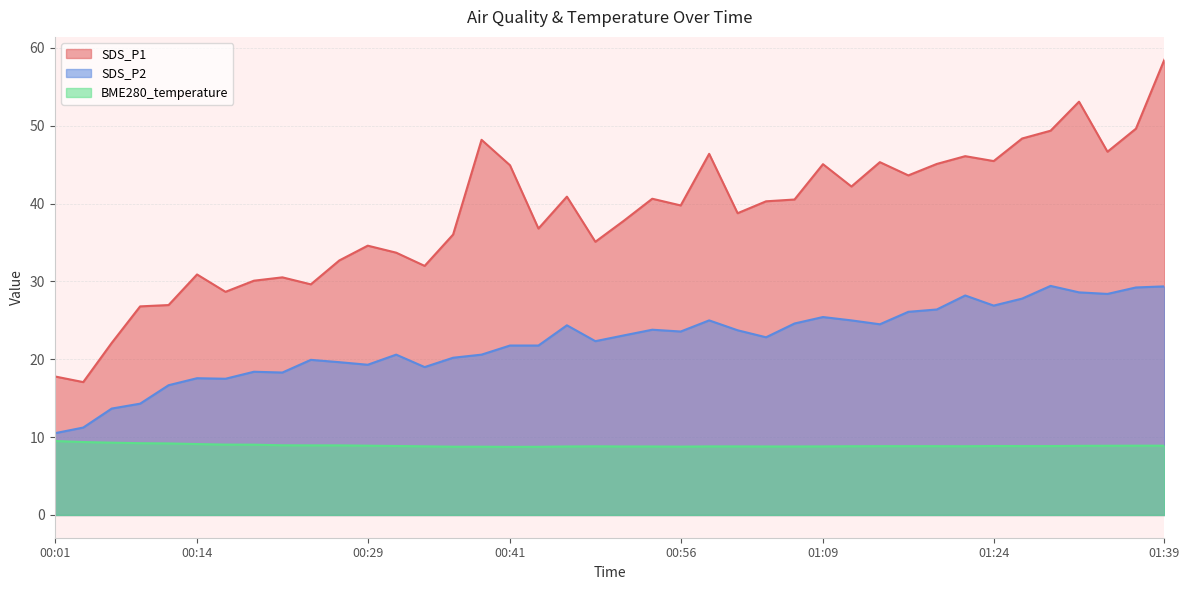

List the series in order of their peak value, lowest first.

BME280_temperature, SDS_P2, SDS_P1